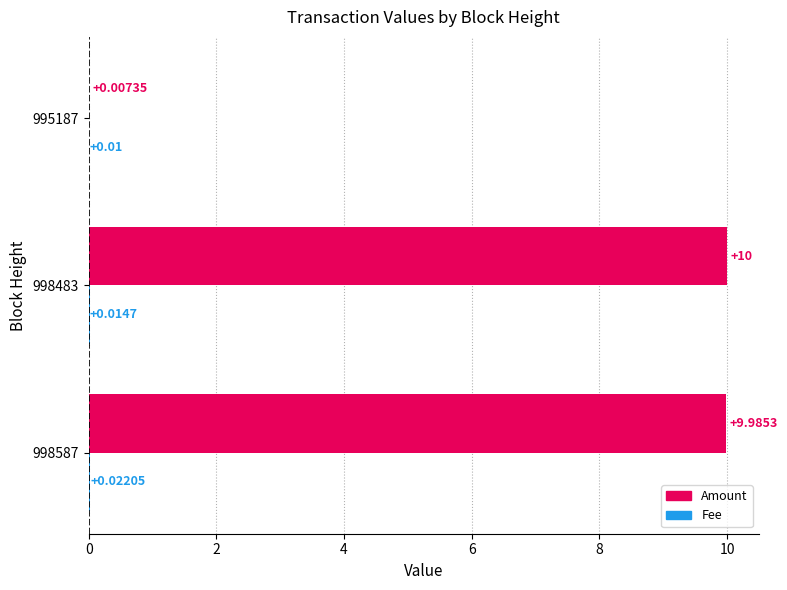

Which series has the largest total across all categories?

Amount